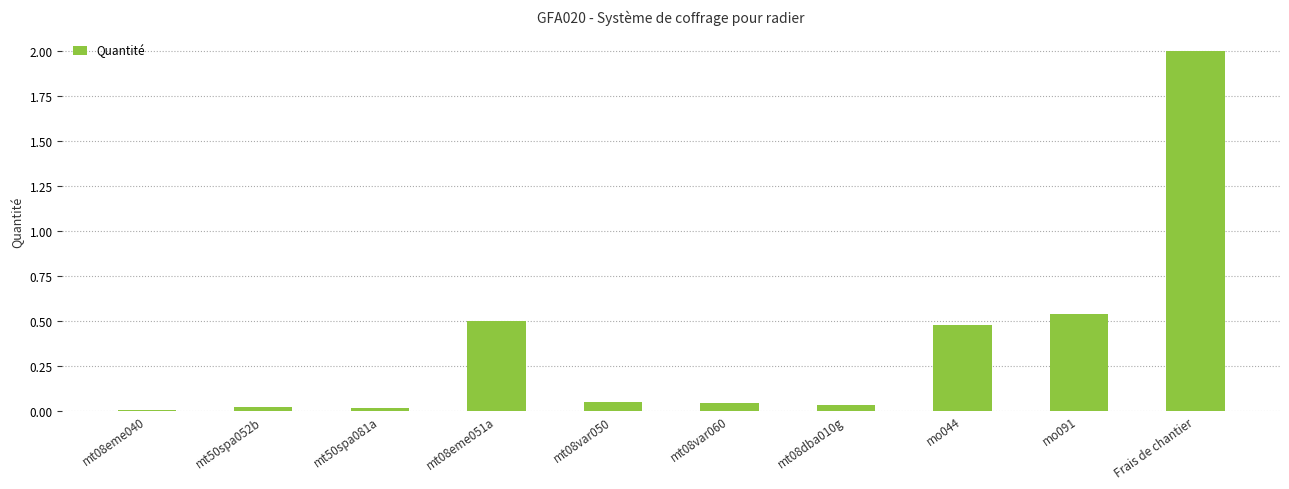

Is it true that the value at mt50spa081a is 0.0?

True